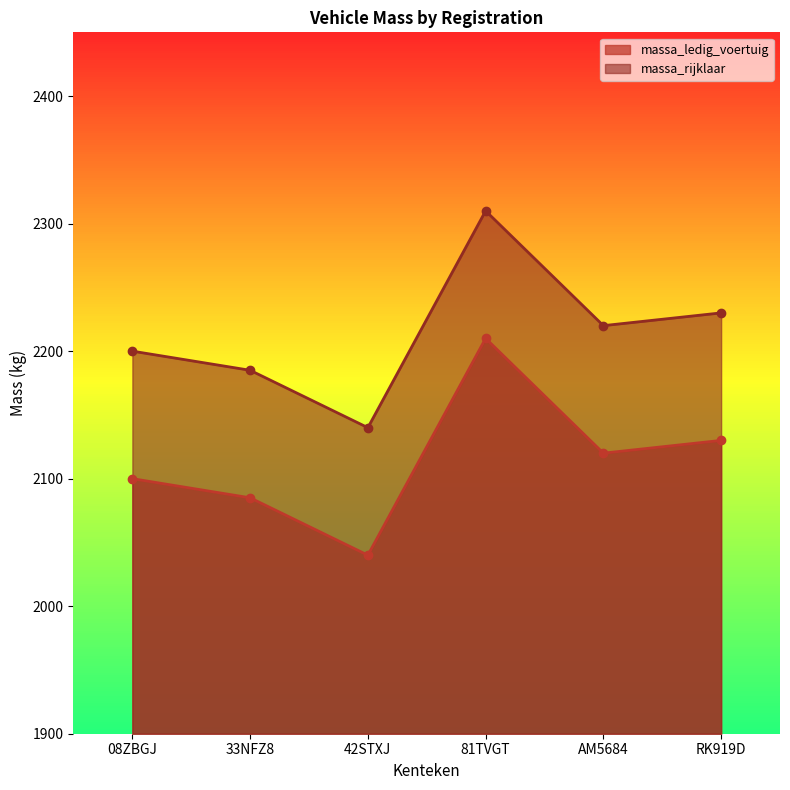

True or false: massa_ledig_voertuig has a value of 2210 at 81TVGT.

True